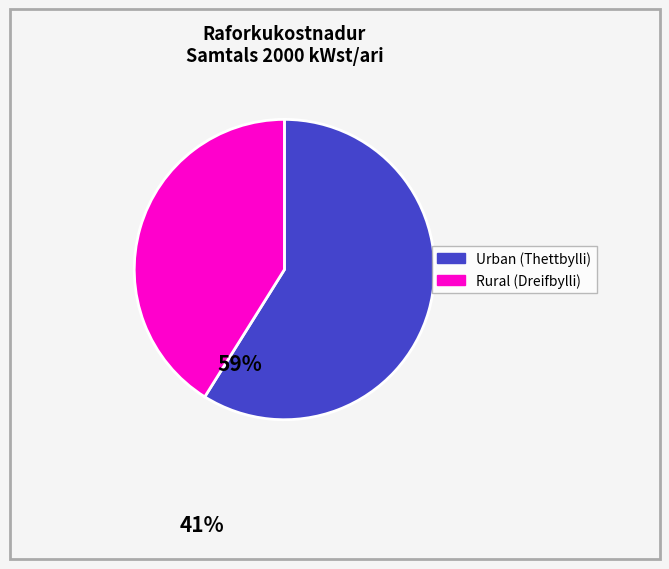

Which category accounts for the majority?

Urban (Thettbylli)